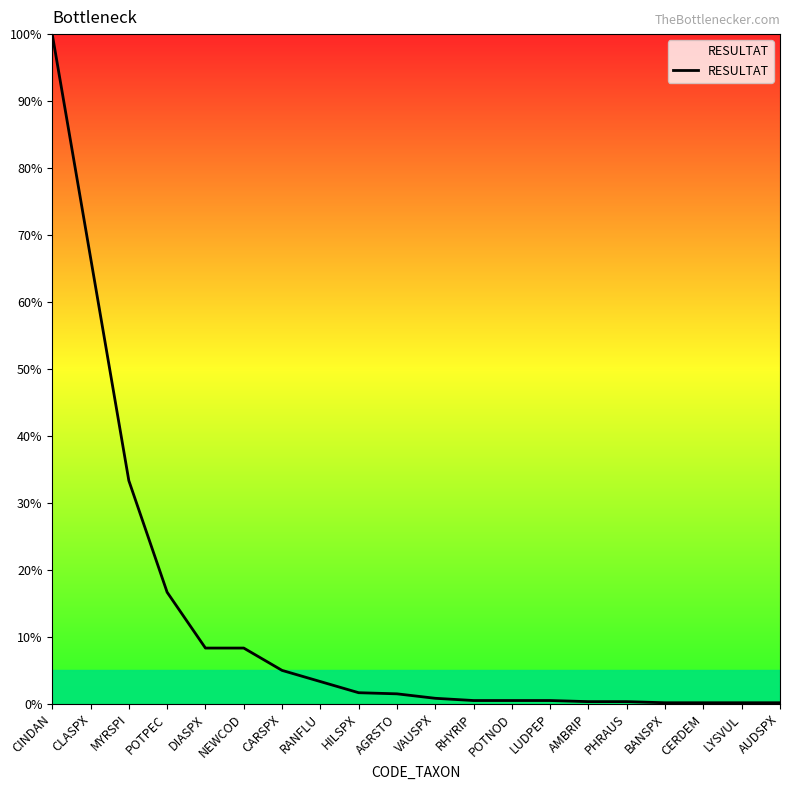

What is the sum of all values?

248.5